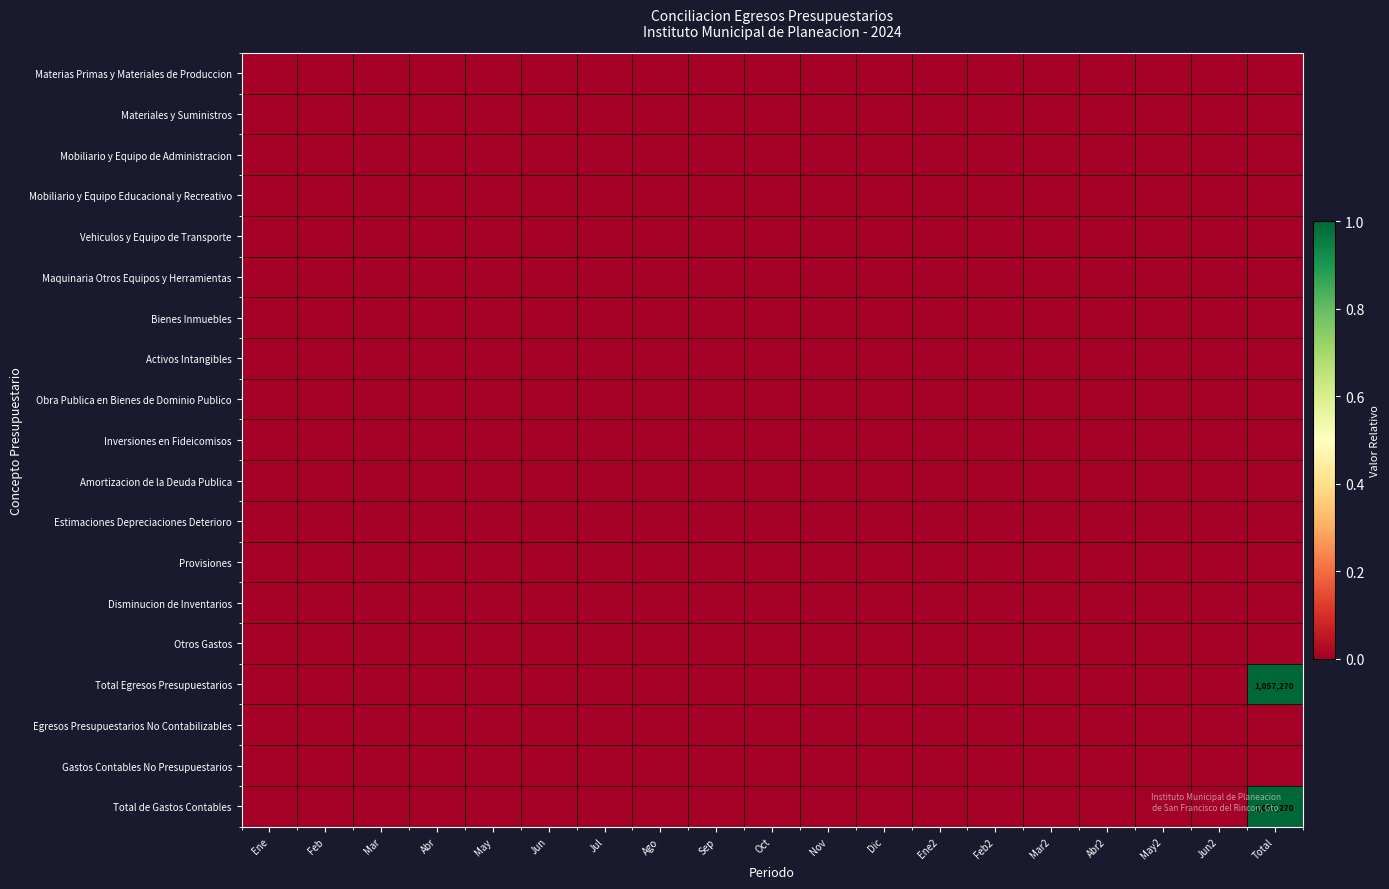

At May, list the series in order from smallest to largest.

Materias Primas y Materiales de Produccion, Materiales y Suministros, Mobiliario y Equipo de Administracion, Mobiliario y Equipo Educacional y Recreativo, Vehiculos y Equipo de Transporte, Maquinaria Otros Equipos y Herramientas, Bienes Inmuebles, Activos Intangibles, Obra Publica en Bienes de Dominio Publico, Inversiones en Fideicomisos, Amortizacion de la Deuda Publica, Estimaciones Depreciaciones Deterioro, Provisiones, Disminucion de Inventarios, Otros Gastos, Total Egresos Presupuestarios, Egresos Presupuestarios No Contabilizables, Gastos Contables No Presupuestarios, Total de Gastos Contables